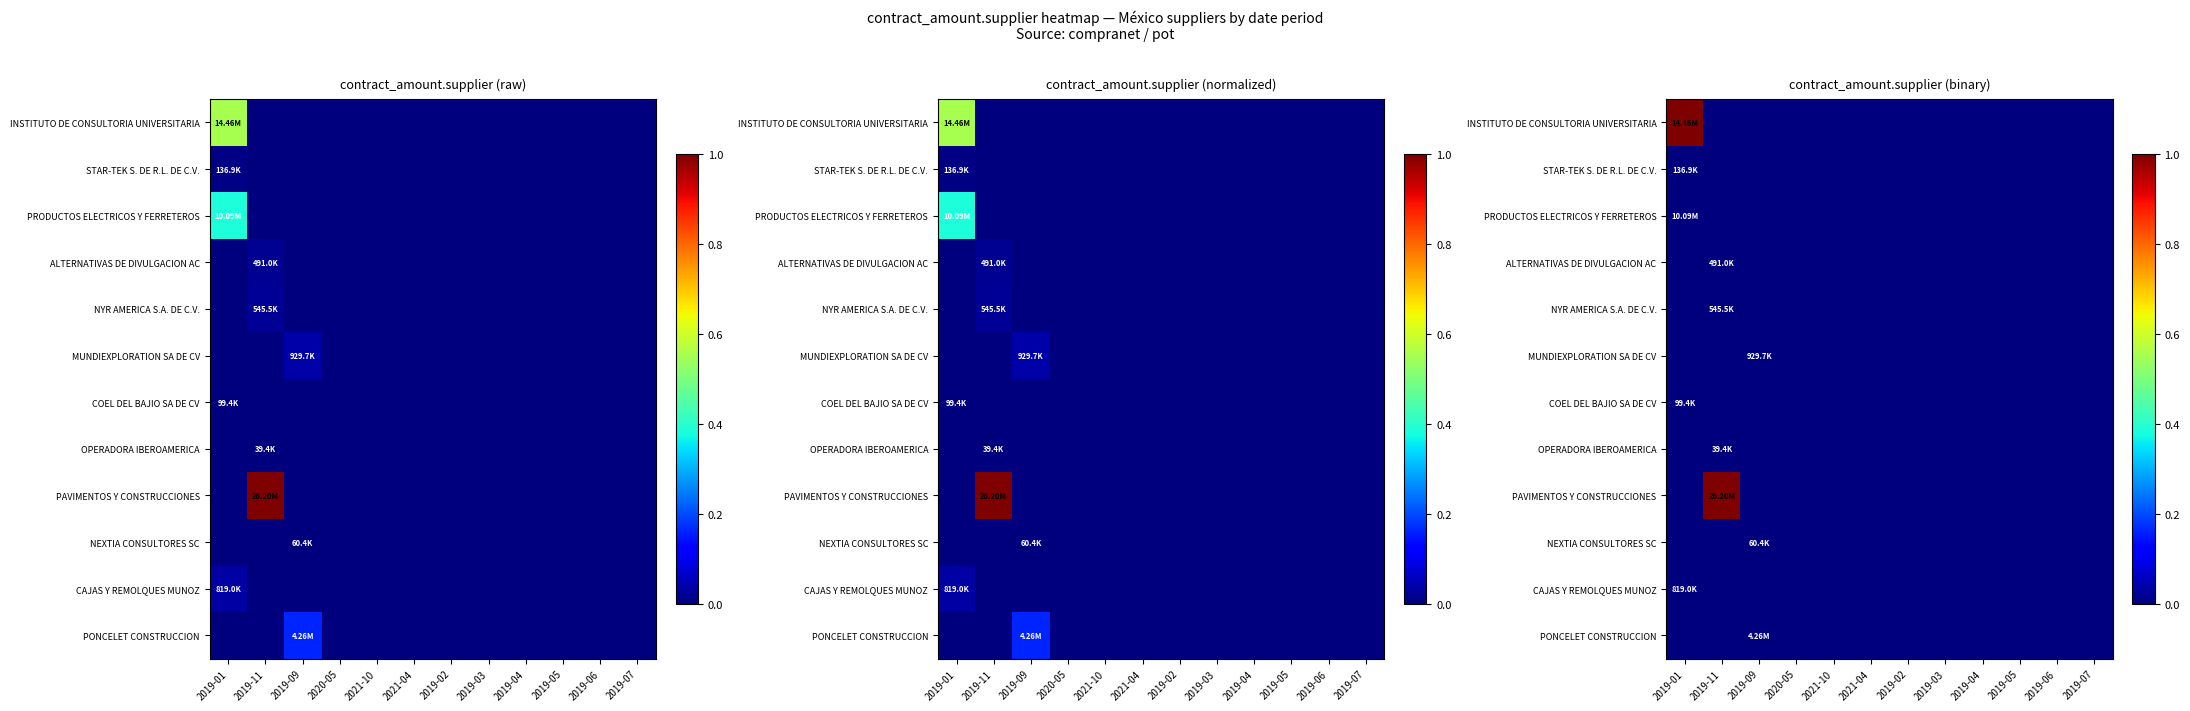

Rank the categories by CAJAS Y REMOLQUES MUNOZ value from highest to lowest.

2019-01, 2019-11, 2019-09, 2020-05, 2021-10, 2021-04, 2019-02, 2019-03, 2019-04, 2019-05, 2019-06, 2019-07